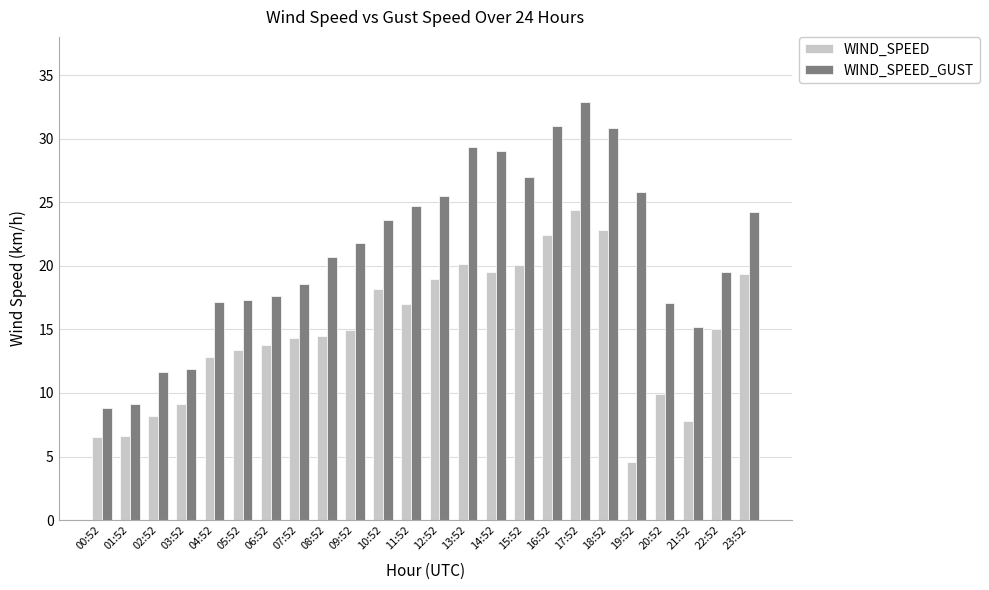

What is the label of the 8th bar from the right?

16:52